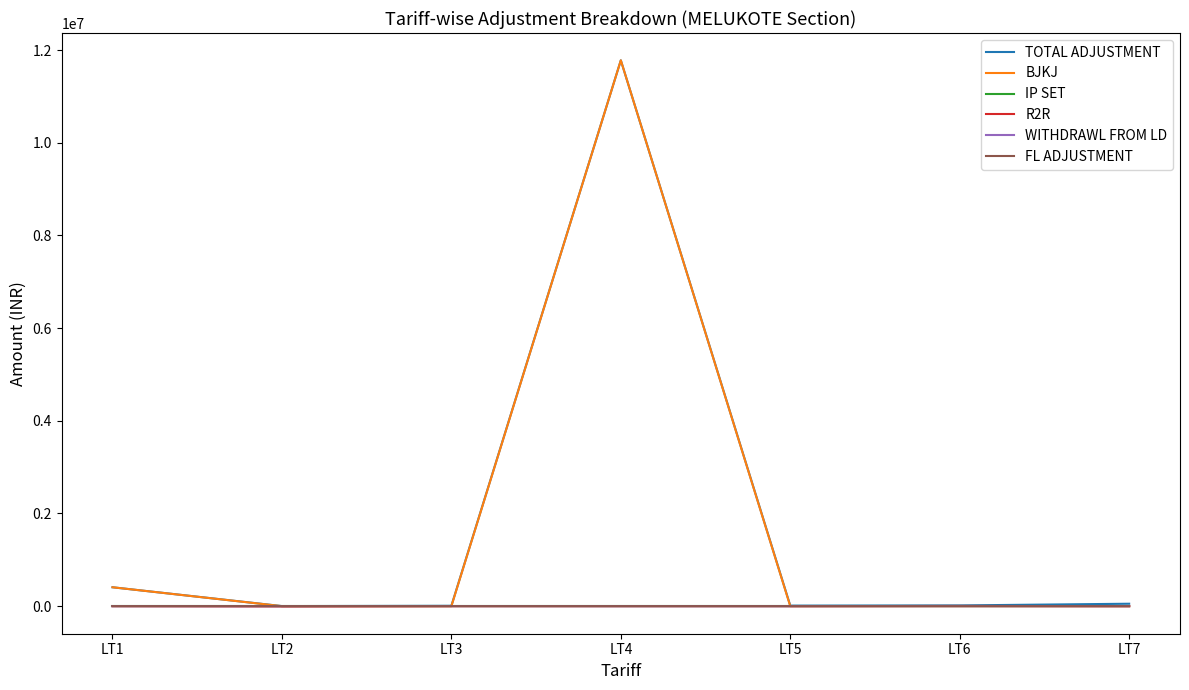

At which category is the sum across all series the highest?

LT4